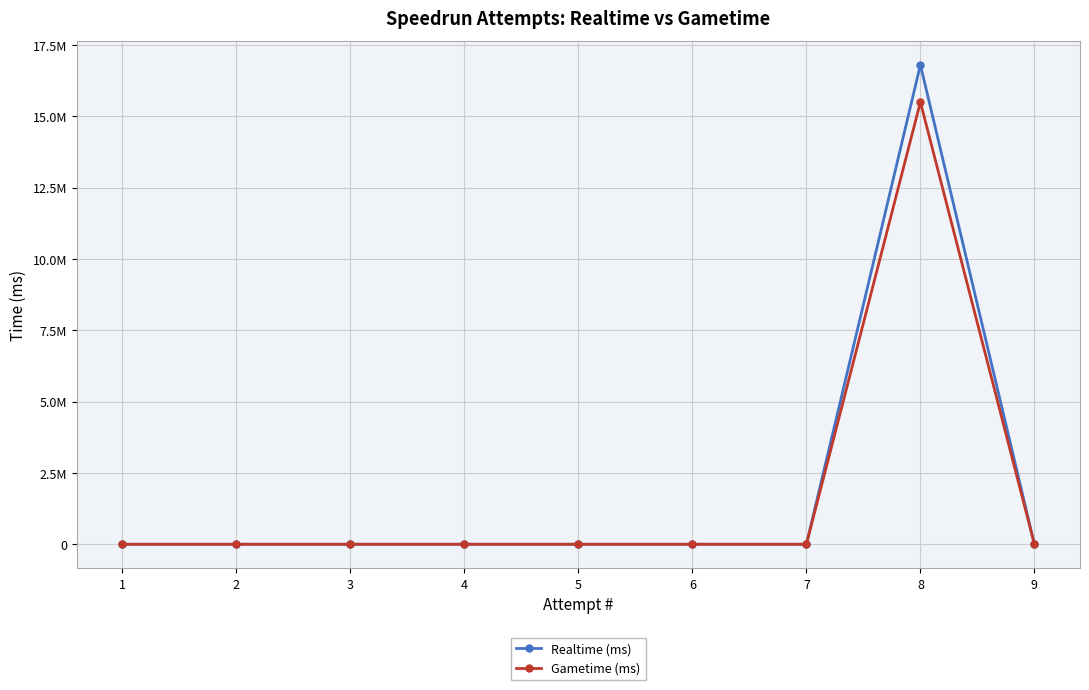

At 7, list the series in order from smallest to largest.

Realtime (ms), Gametime (ms)